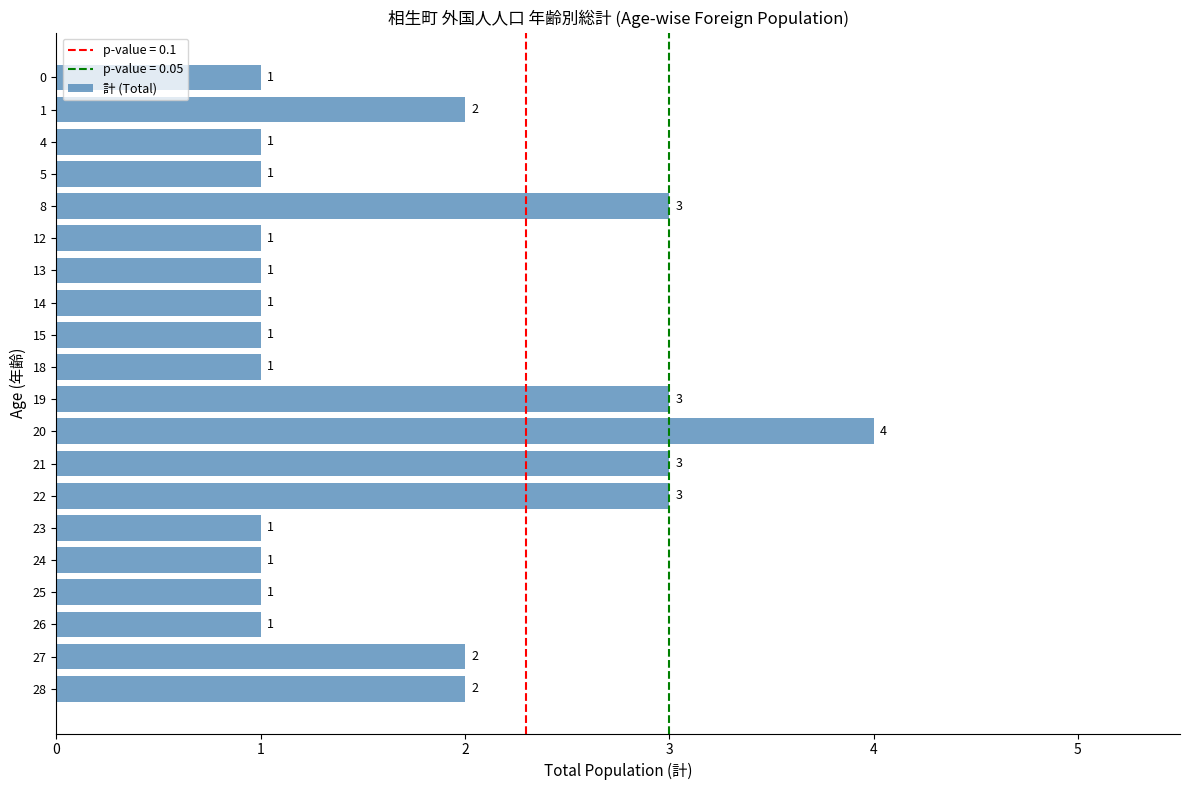

How many bars are there in total?

20